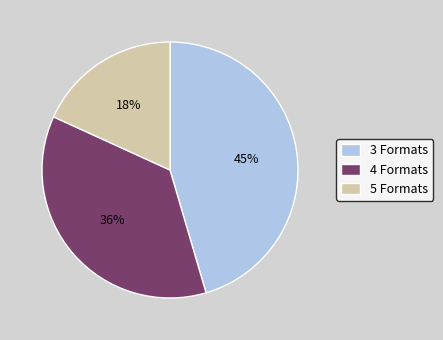

Is there a majority slice in this chart?

No